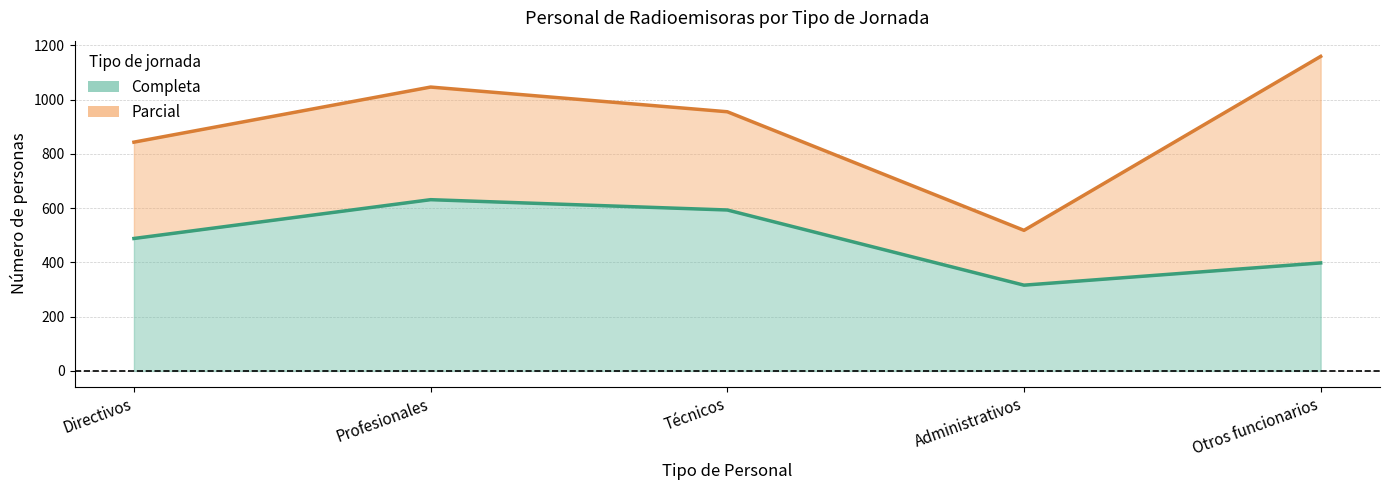

How many data points are above 488?

2